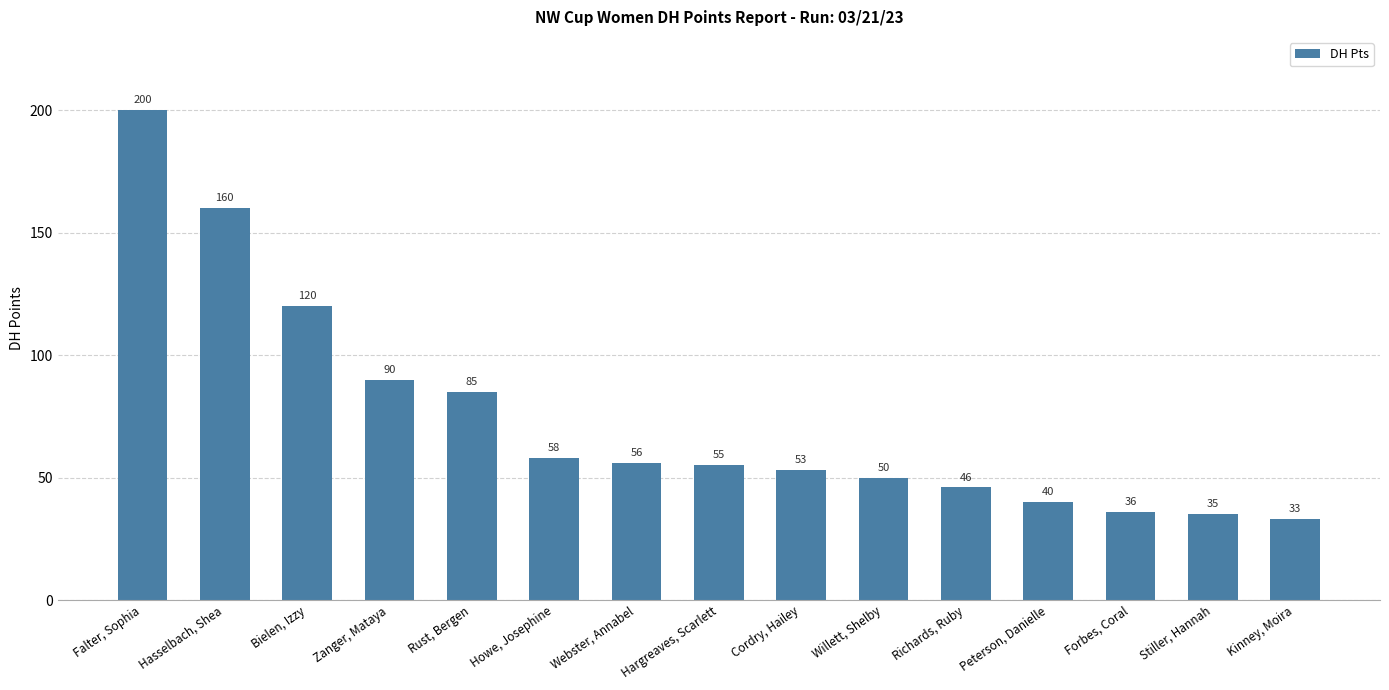

What position from the left is Hargreaves, Scarlett?

8